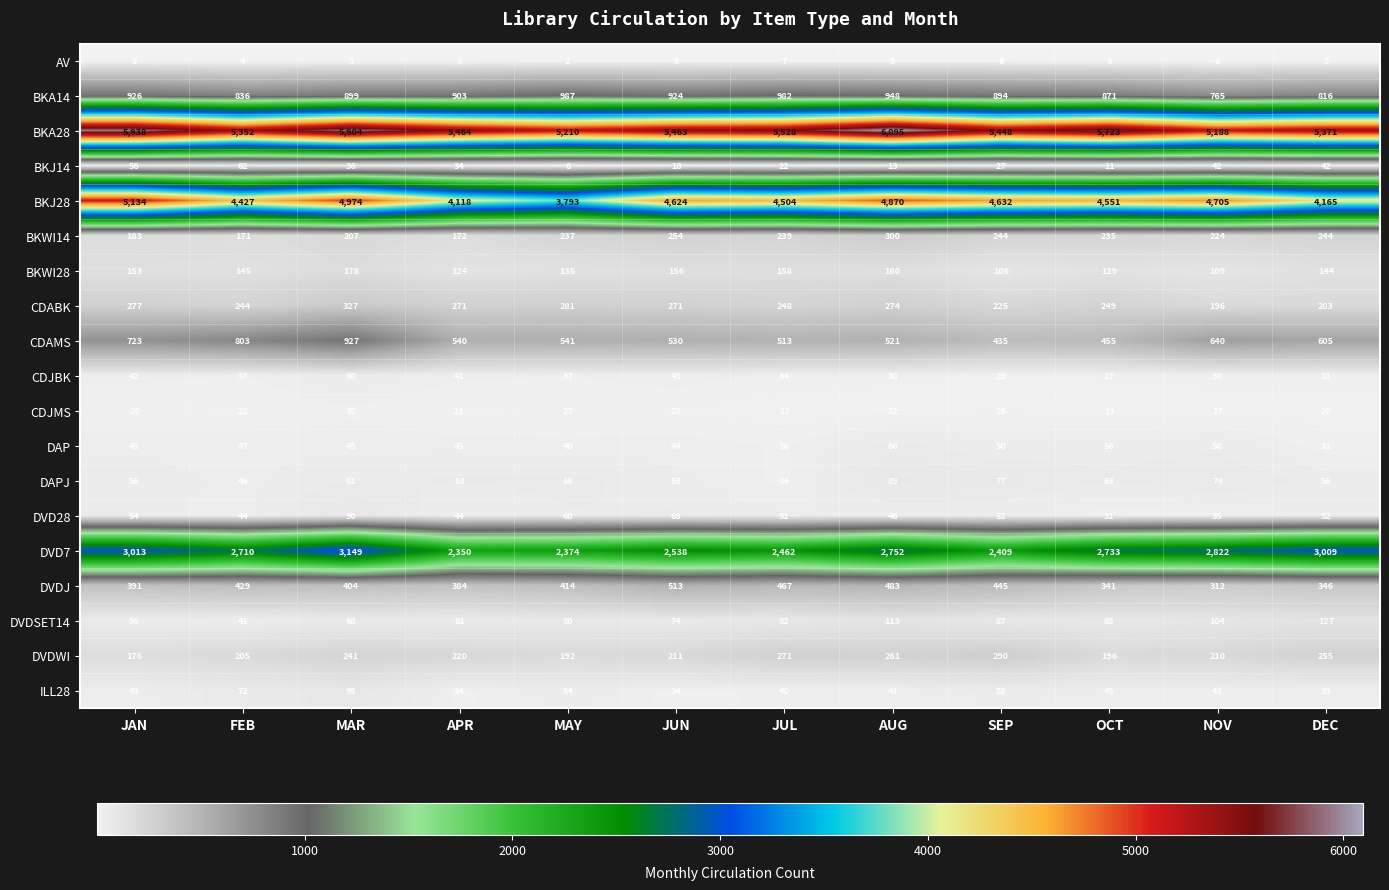

Which series has the largest total across all categories?

BKA28